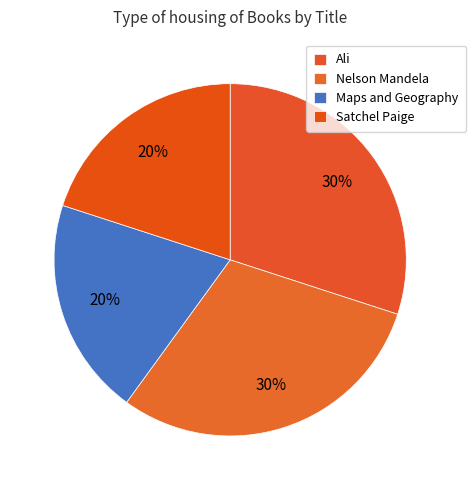

What percentage do Ali and Nelson Mandela together represent?

60.0%